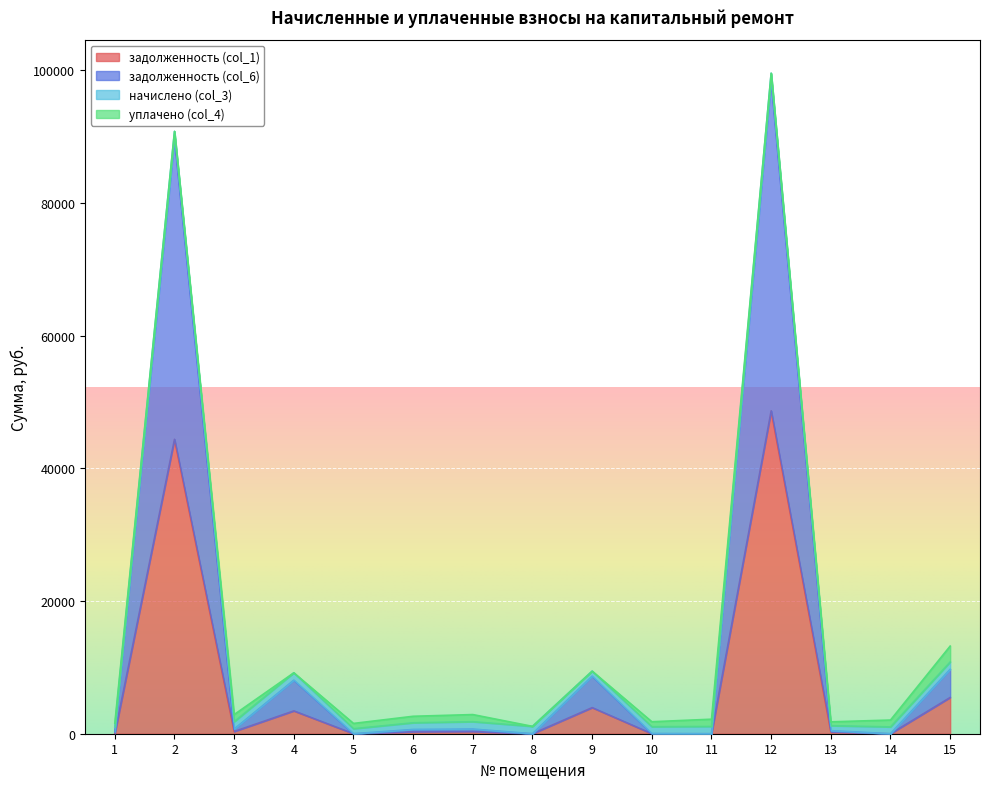

At which category is the sum across all series the highest?

12